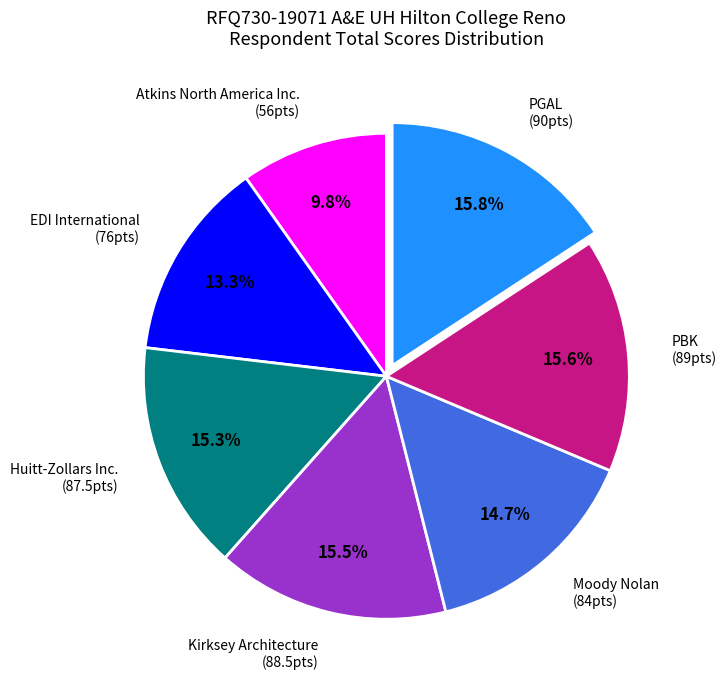

How many slices are in this pie chart?

7